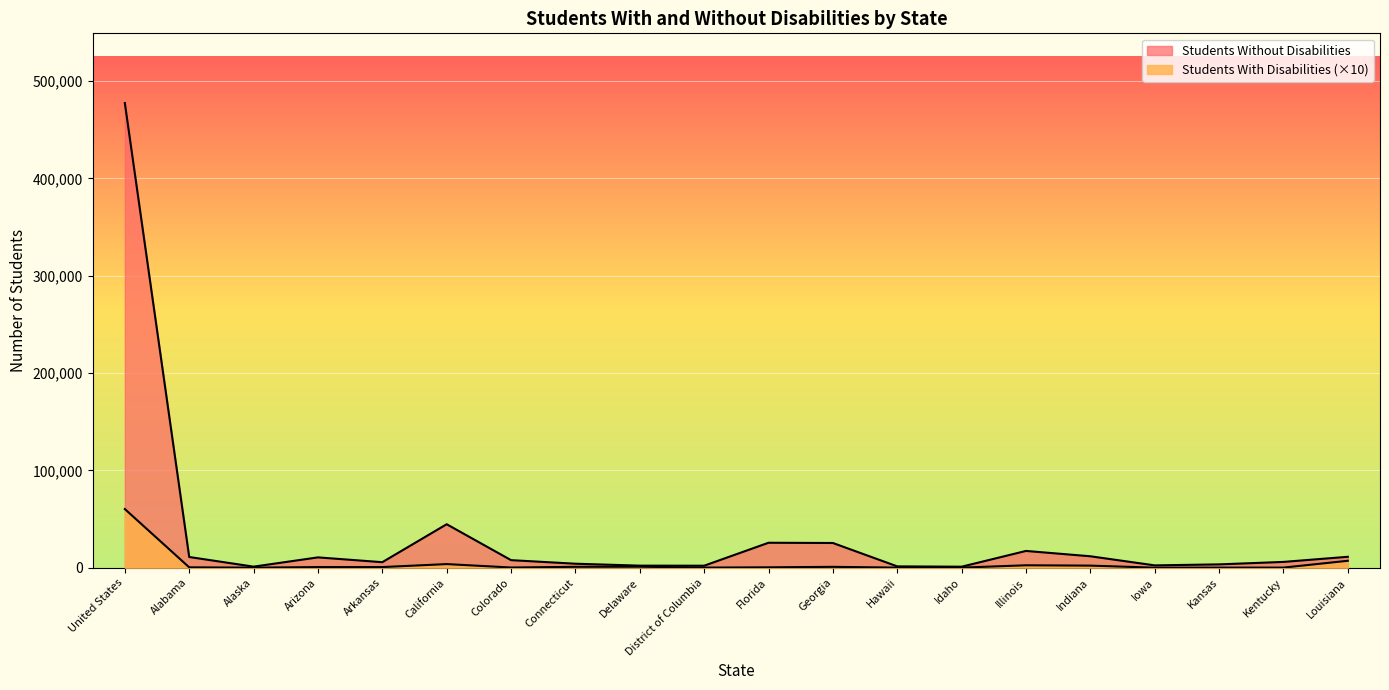

At which category does the chart reach its peak across all series?

United States